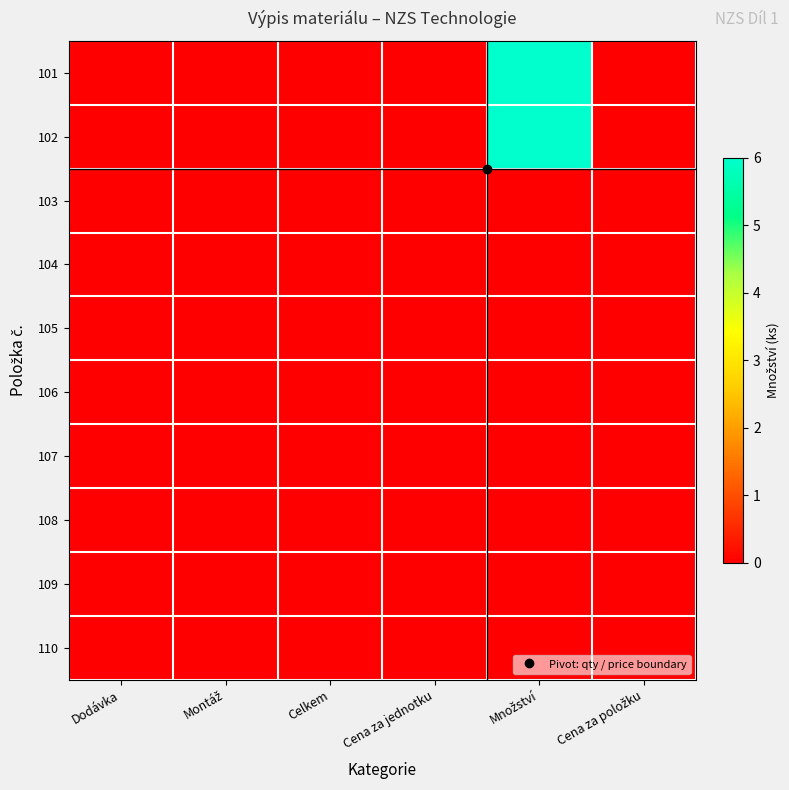

How many categories are shown in the chart?

6